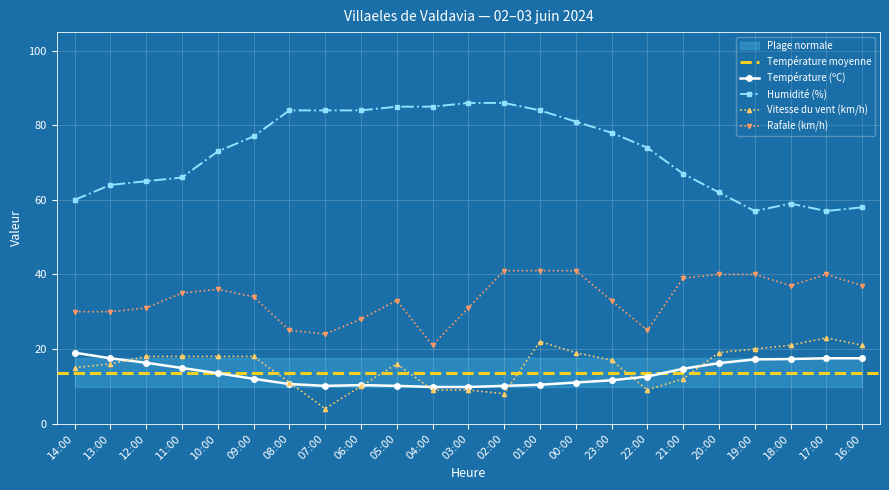

Reading left to right, transcribe all the data shown in this chart.

Température (ºC): 19.0	17.5	16.3	14.9	13.5	12.0	10.6	10.1	10.3	10.1	9.8	9.8	10.1	10.4	11.0	11.6	12.6	14.7	16.2	17.2	17.3	17.5	17.5
Humidité (%): 60.0	64.0	65.0	66.0	73.0	77.0	84.0	84.0	84.0	85.0	85.0	86.0	86.0	84.0	81.0	78.0	74.0	67.0	62.0	57.0	59.0	57.0	58.0
Vitesse du vent (km/h): 15.0	16.0	18.0	18.0	18.0	18.0	11.0	4.0	10.0	16.0	9.0	9.0	8.0	22.0	19.0	17.0	9.0	12.0	19.0	20.0	21.0	23.0	21.0
Rafale (km/h): 30.0	30.0	31.0	35.0	36.0	34.0	25.0	24.0	28.0	33.0	21.0	31.0	41.0	41.0	41.0	33.0	25.0	39.0	40.0	40.0	37.0	40.0	37.0